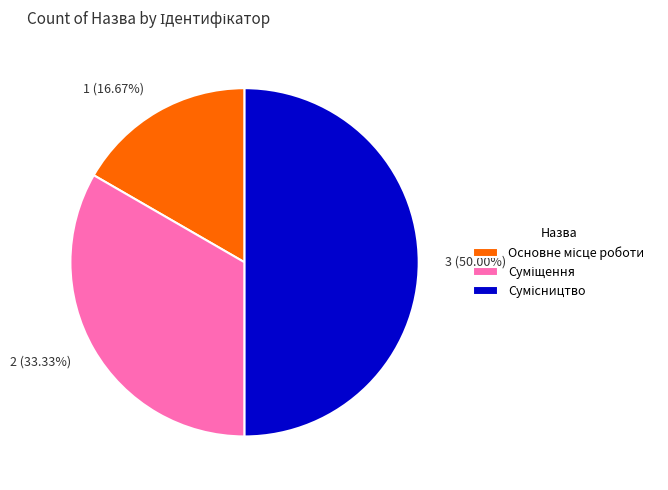

Does 2 (33.33%) represent more than half of the total?

No